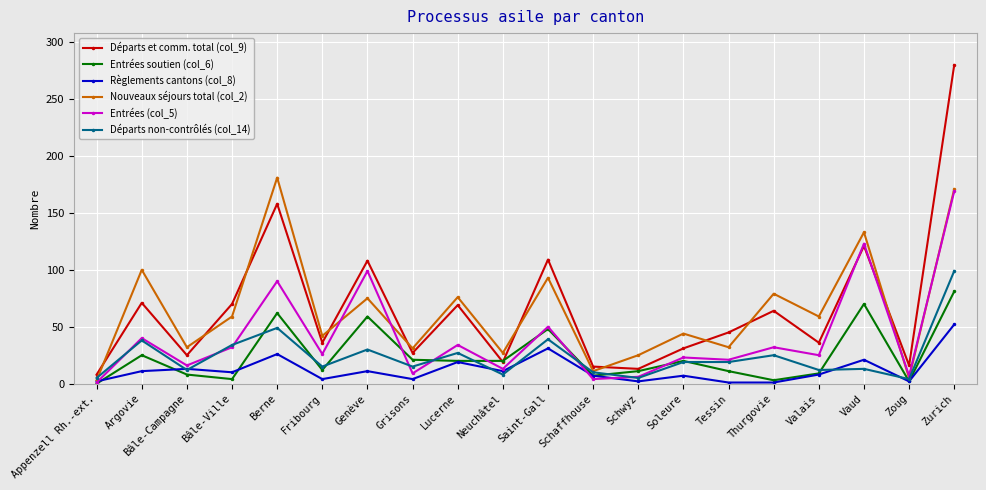

What are all the series names shown in the legend?

Départs et comm. total (col_9), Entrées soutien (col_6), Règlements cantons (col_8), Nouveaux séjours total (col_2), Entrées (col_5), Départs non-contrôlés (col_14)